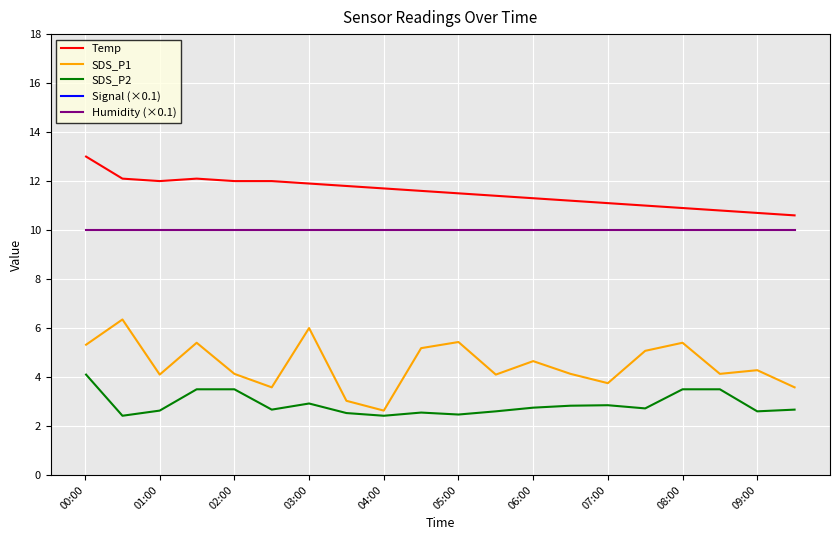

How many data points does each series have?

20